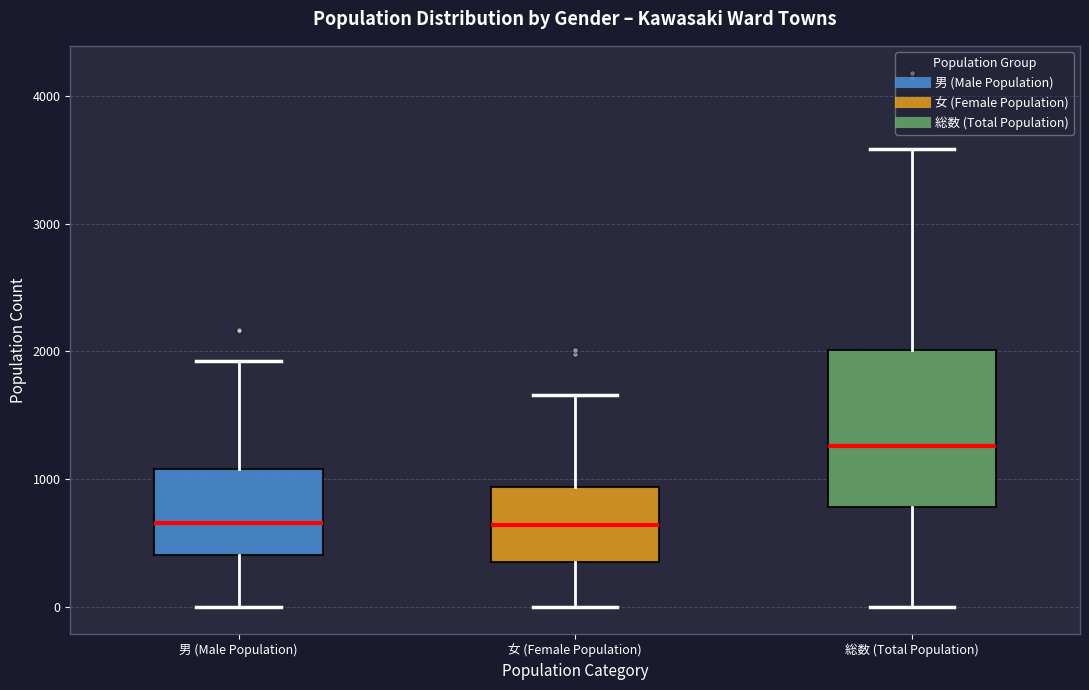

Reading left to right, read every box against the y-axis: the position of its median line, the range the box covers, and the ends of its whiskers. The values are not printed on the chart, so give them approximately, as read against the axis.

男 (Male Population): median 700, box 400 to 1100, whiskers 0 to 1900
女 (Female Population): median 600, box 400 to 900, whiskers 0 to 1700
総数 (Total Population): median 1300, box 800 to 2000, whiskers 0 to 3600